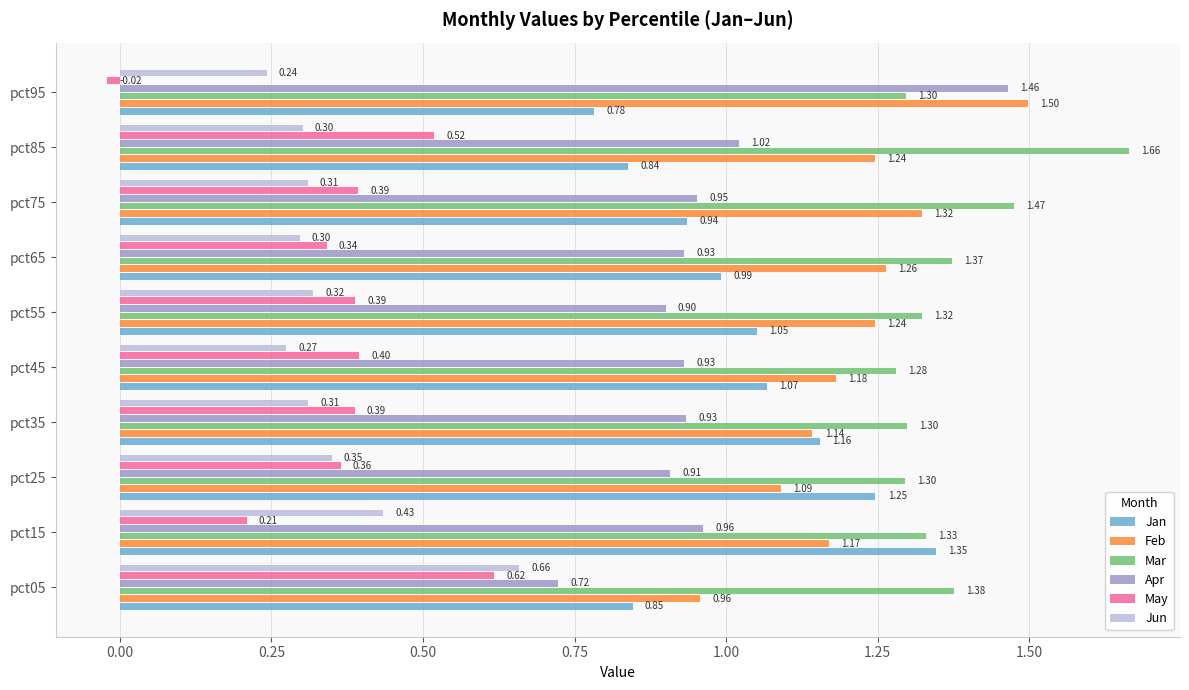

Which series has the widest spread of values?

Apr